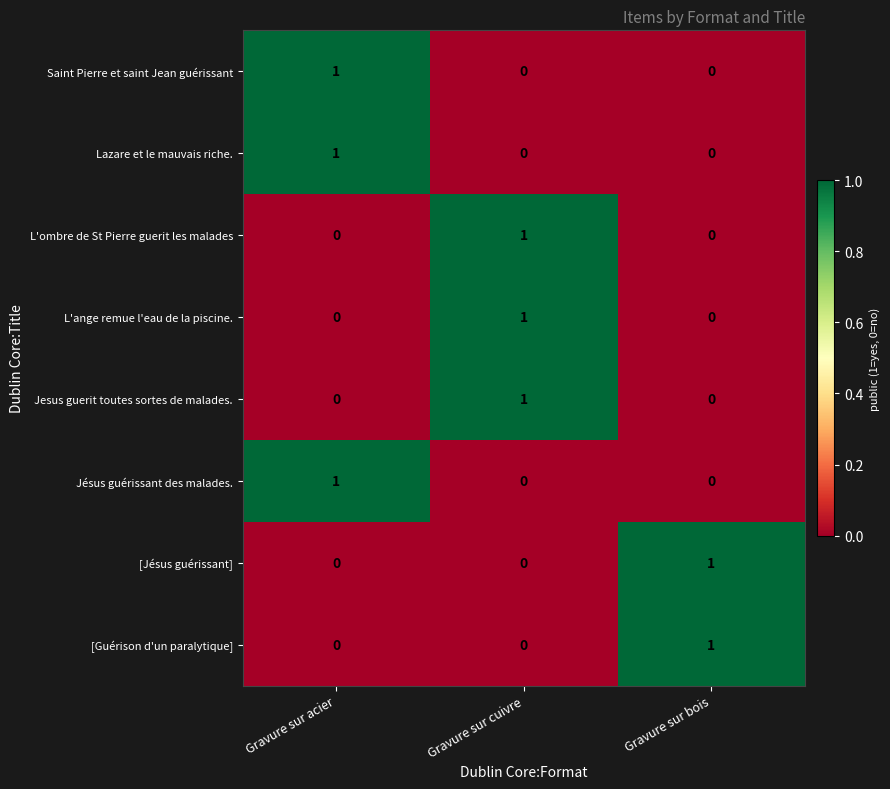

At how many categories does at least one series exceed 0?

3